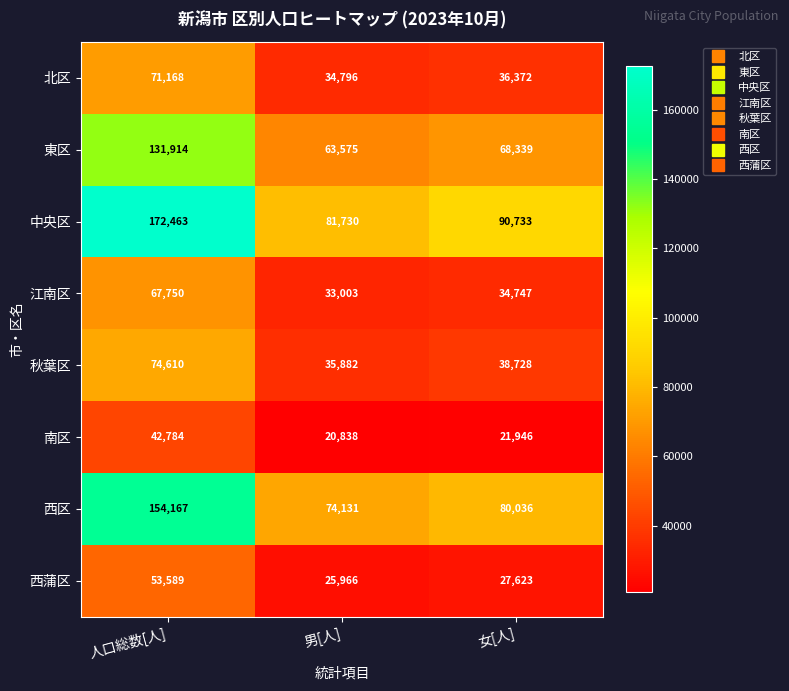

Reading left to right, extract all data points from this chart.

北区: 71168	34796	36372
東区: 131914	63575	68339
中央区: 172463	81730	90733
江南区: 67750	33003	34747
秋葉区: 74610	35882	38728
南区: 42784	20838	21946
西区: 154167	74131	80036
西蒲区: 53589	25966	27623